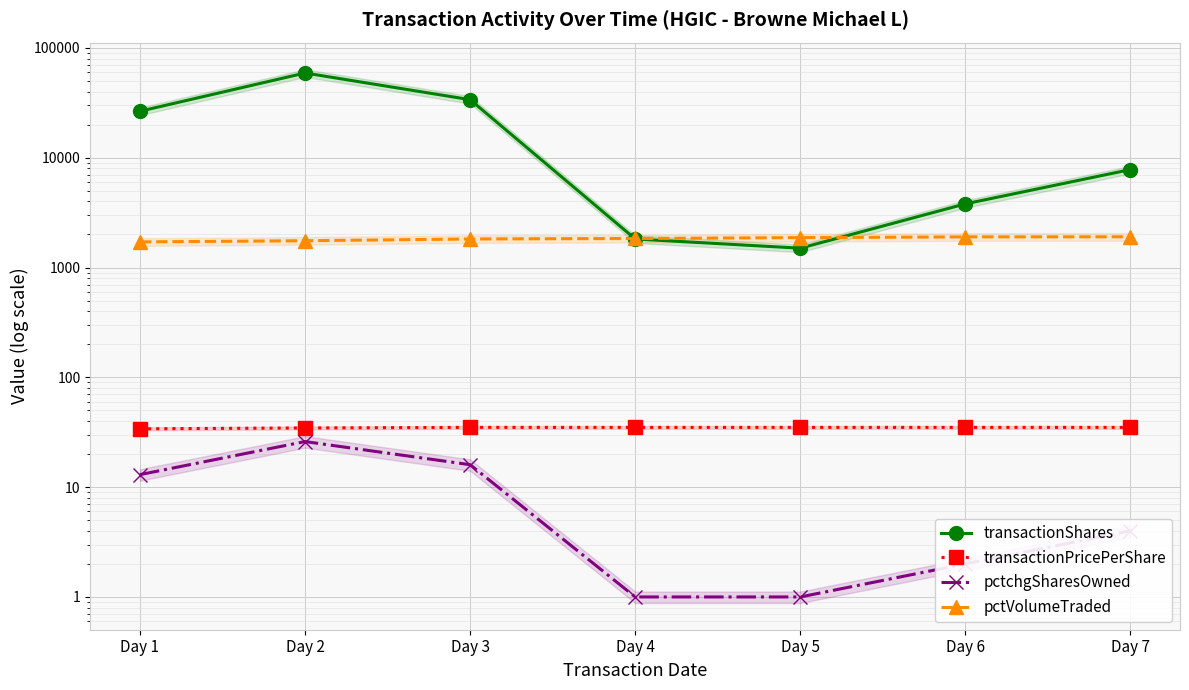

Which series has the widest spread of values?

transactionShares